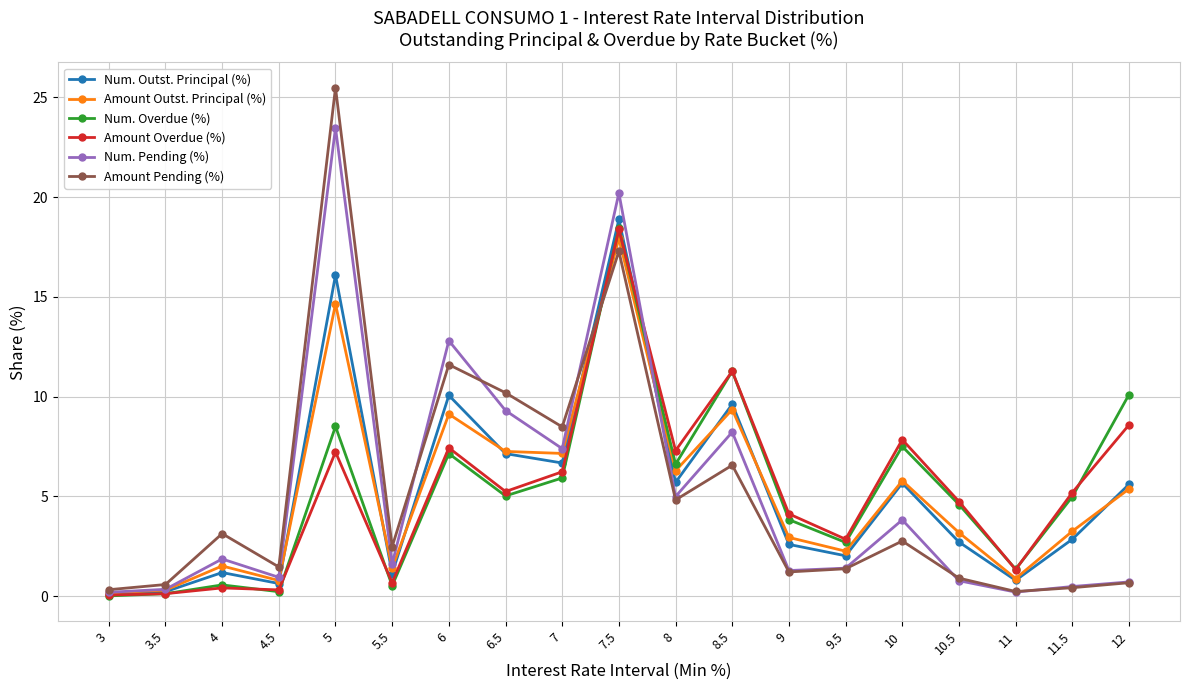

The value of Amount Overdue (%) at 3.5 is 0.1. True or false?

True